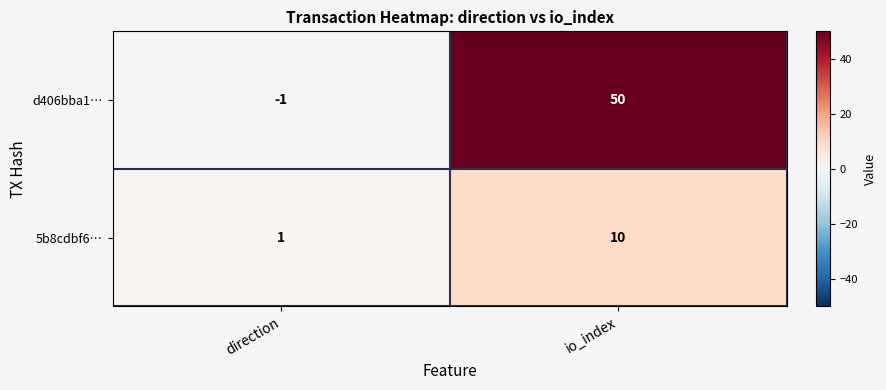

Rank the series by their maximum value, from highest to lowest.

d406bba1…, 5b8cdbf6…